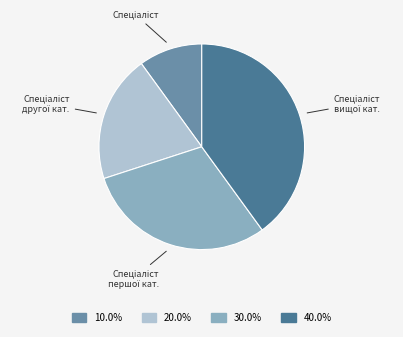

Does any single category account for the majority?

No